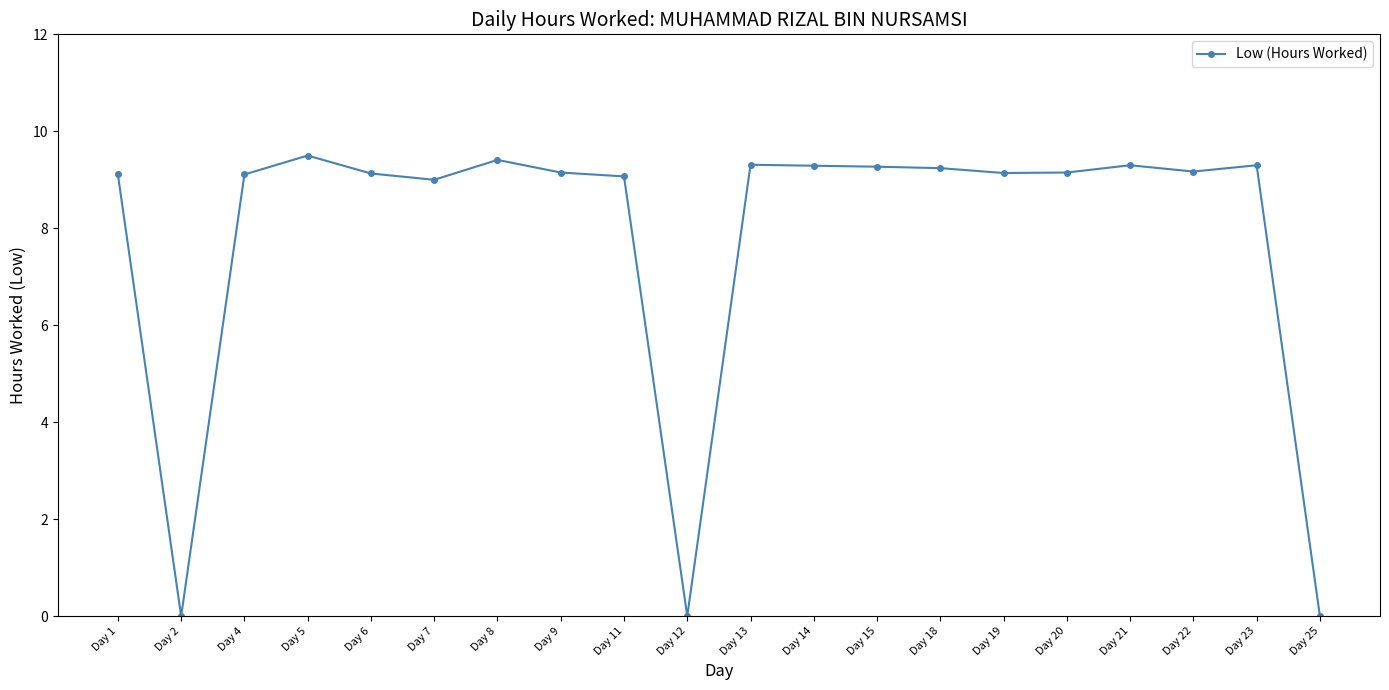

What is the value of the 4th point from the left?

9.5